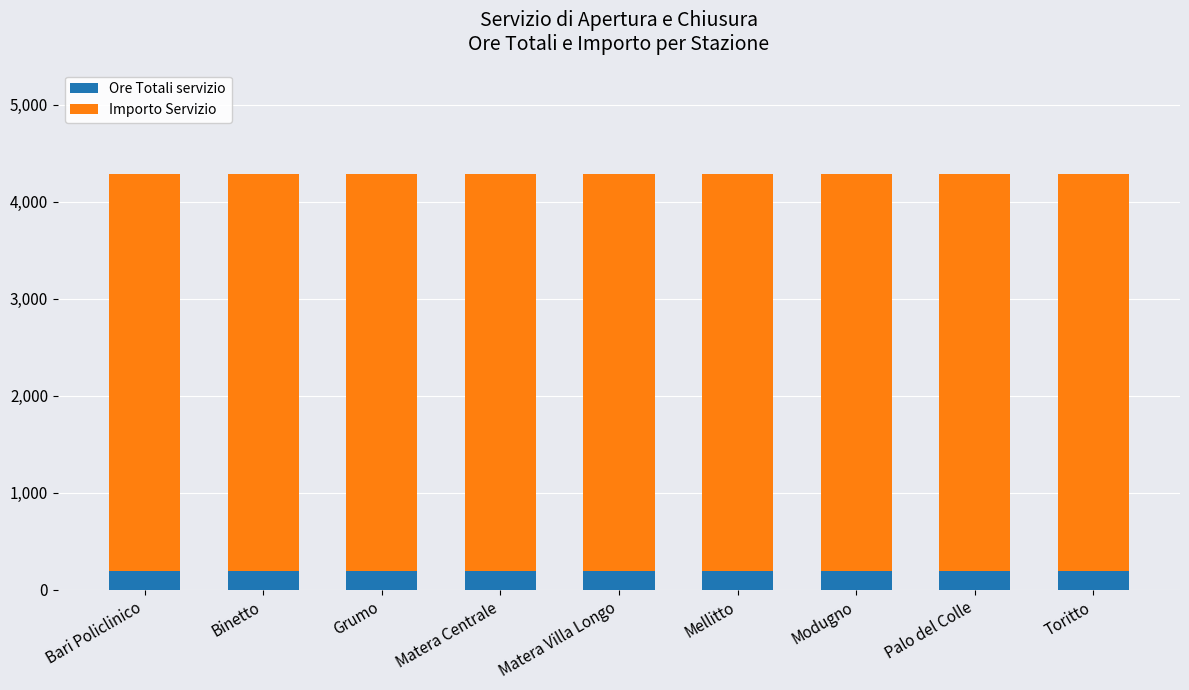

The Ore Totali servizio series shows 190.0 at Mellitto. True or false?

True